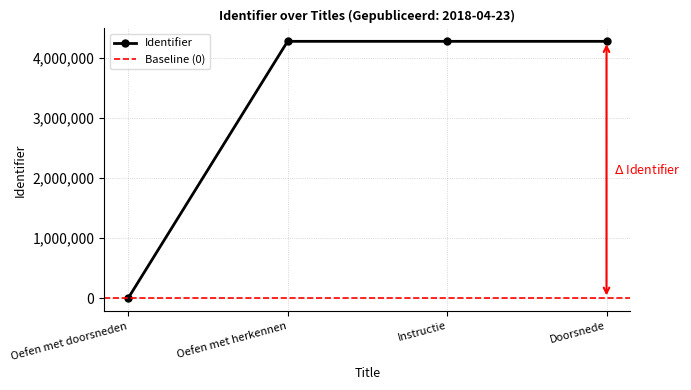

What is the ratio of the value at Instructie to the value at Doorsnede?

1.0